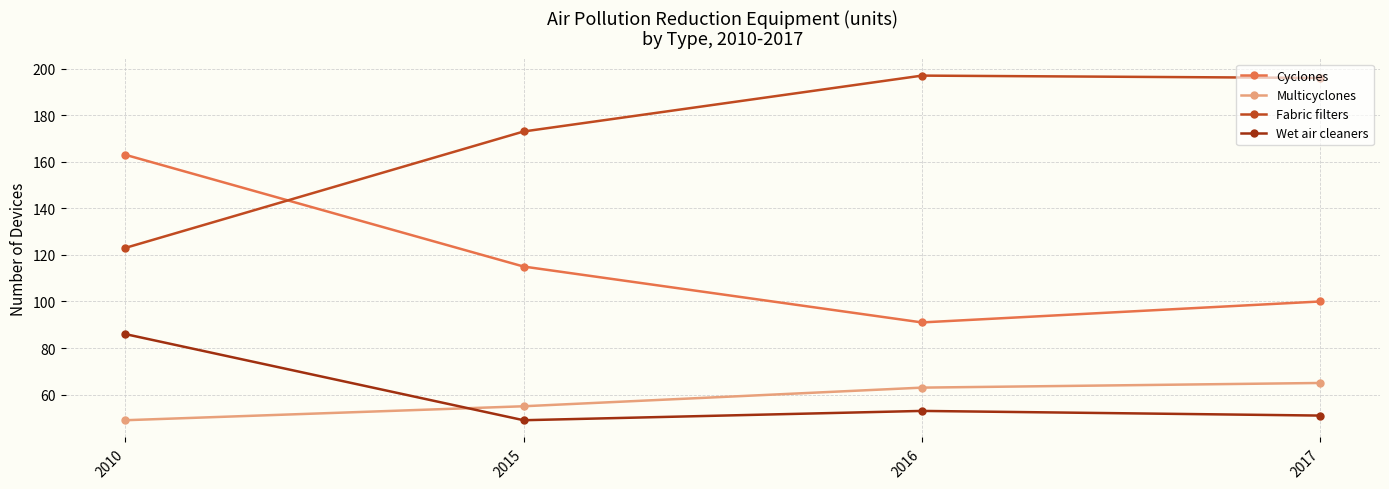

Reading left to right, extract all data points from this chart.

Cyclones: 163	115	91	100
Multicyclones: 49	55	63	65
Fabric filters: 123	173	197	196
Wet air cleaners: 86	49	53	51